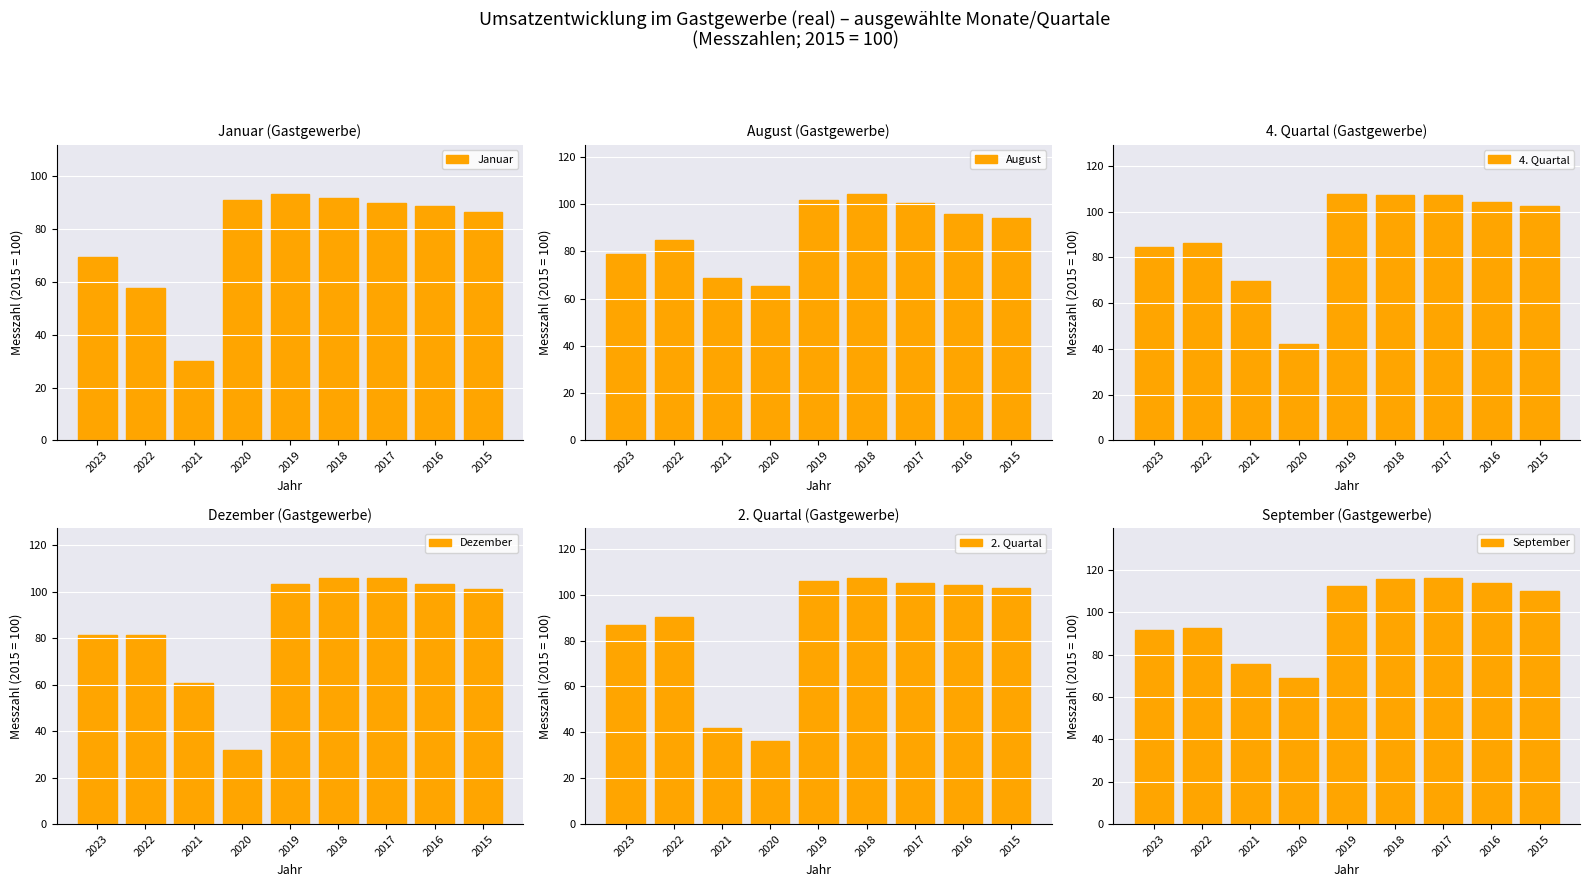

What value does the Dezember series have at 2017?

105.7